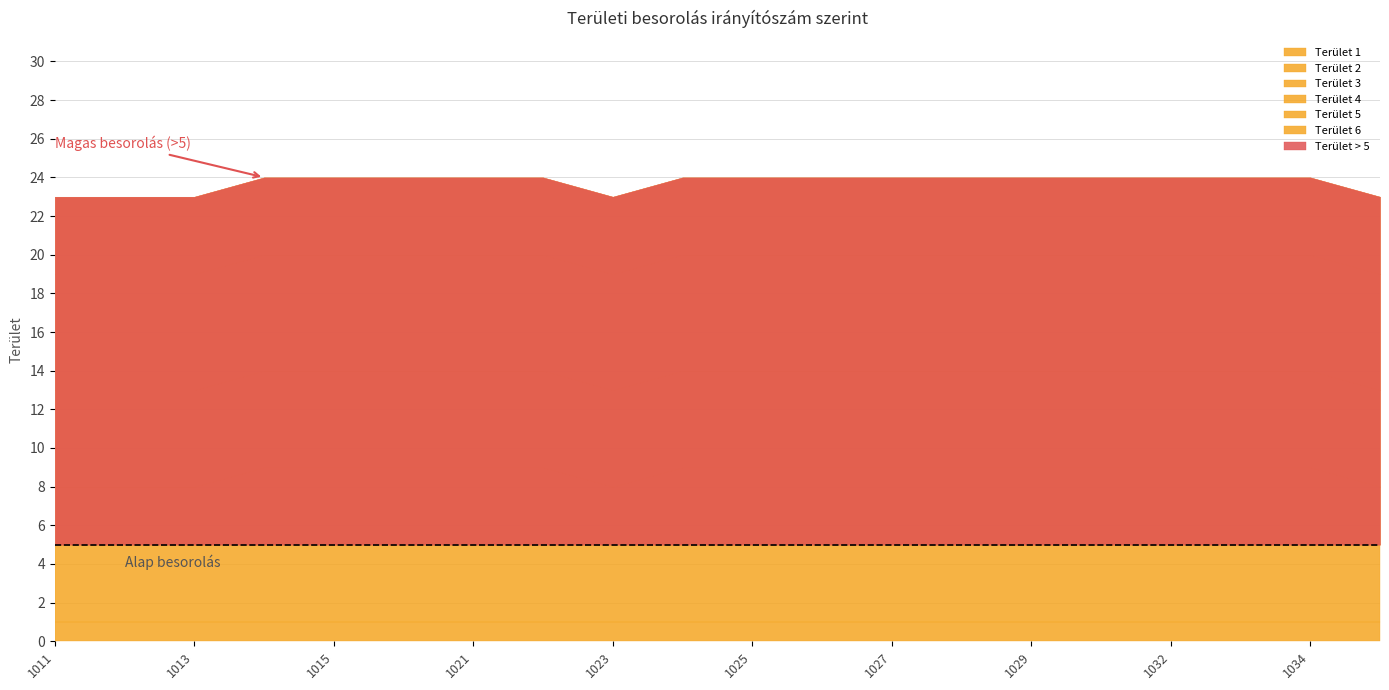

Reading left to right, extract all data points from this chart.

Terület 1: 1011=1	1012=1	1013=1	1014=1	1015=1	1016=1	1021=1	1022=1	1023=1	1024=1	1025=1	1026=1	1027=1	1028=1	1029=1	1031=1	1032=1	1033=1	1034=1	1035=1
Terület 2: 1011=4	1012=4	1013=4	1014=4	1015=4	1016=4	1021=4	1022=4	1023=4	1024=4	1025=4	1026=4	1027=4	1028=4	1029=4	1031=4	1032=4	1033=4	1034=4	1035=4
Terület 3: 1011=3	1012=3	1013=3	1014=4	1015=4	1016=4	1021=4	1022=4	1023=3	1024=4	1025=4	1026=4	1027=4	1028=4	1029=4	1031=4	1032=4	1033=4	1034=4	1035=3
Terület 4: 1011=5	1012=5	1013=5	1014=5	1015=5	1016=5	1021=5	1022=5	1023=5	1024=5	1025=5	1026=5	1027=5	1028=5	1029=5	1031=5	1032=5	1033=5	1034=5	1035=5
Terület 5: 1011=6	1012=6	1013=6	1014=6	1015=6	1016=6	1021=6	1022=6	1023=6	1024=6	1025=6	1026=6	1027=6	1028=6	1029=6	1031=6	1032=6	1033=6	1034=6	1035=6
Terület 6: 1011=4	1012=4	1013=4	1014=4	1015=4	1016=4	1021=4	1022=4	1023=4	1024=4	1025=4	1026=4	1027=4	1028=4	1029=4	1031=4	1032=4	1033=4	1034=4	1035=4